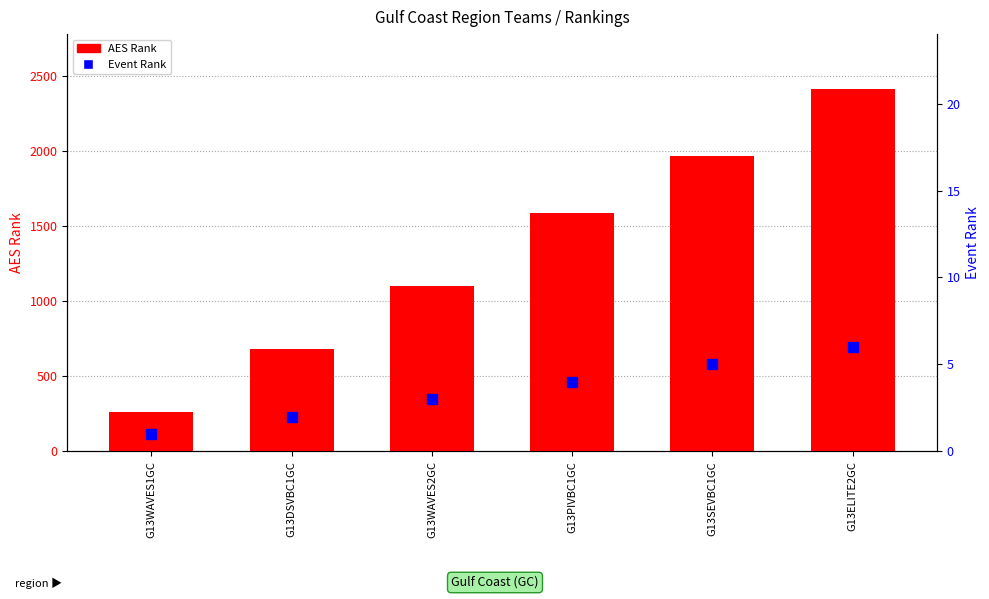

What is the total value across all series at G13SEVBC1GC?

1972